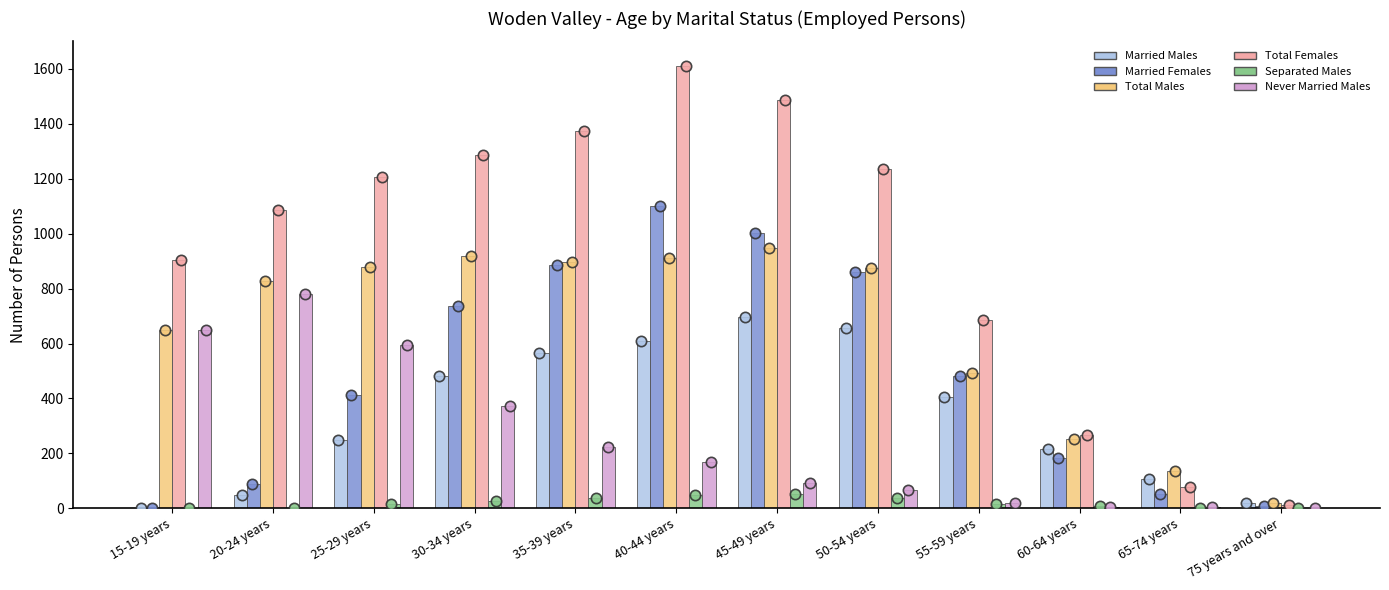

What is the total value across all series at 15-19 years?

2209